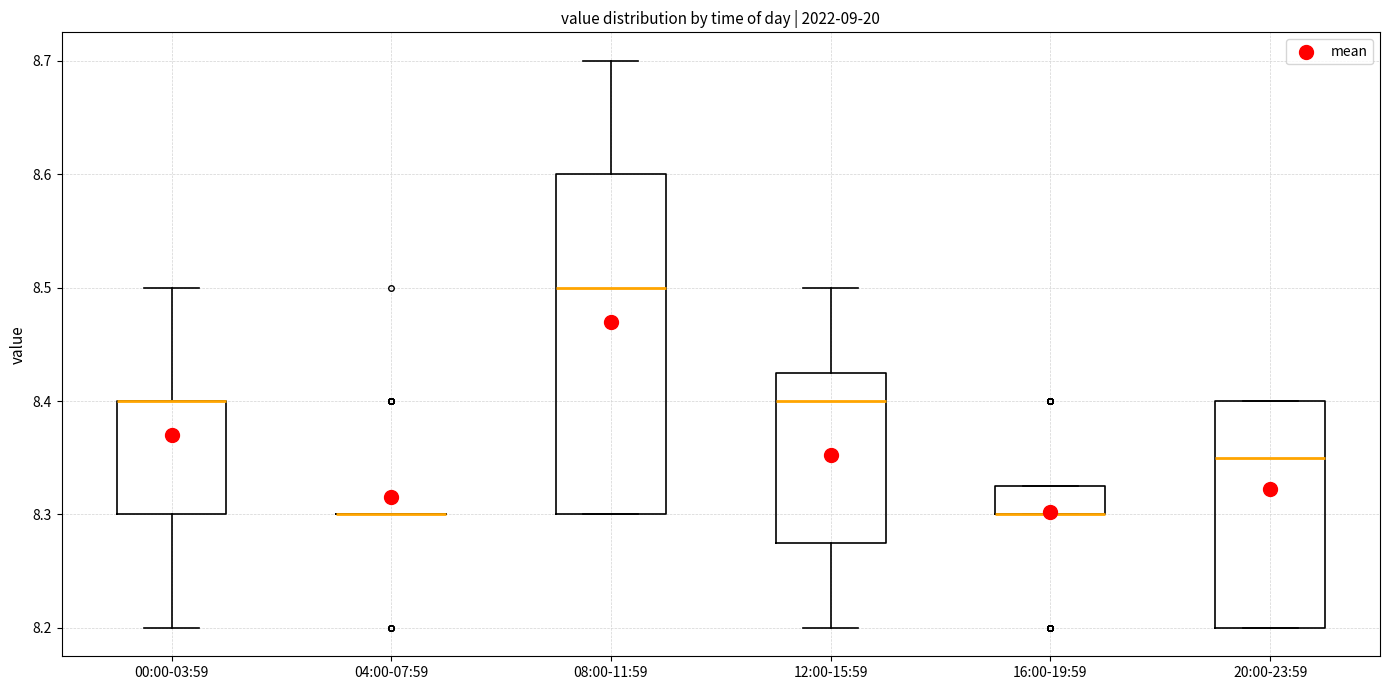

Comparing the boxes themselves (not the whiskers), which one is the tallest?

08:00-11:59